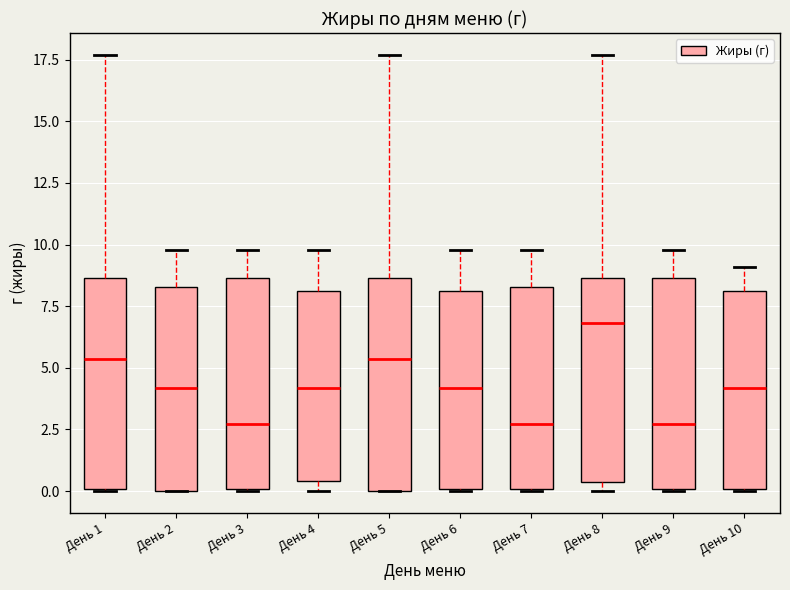

Where does the upper whisker of the box for День 5 end on the y-axis? The values are not printed on the chart, so give them approximately, as read against the axis.

17.5